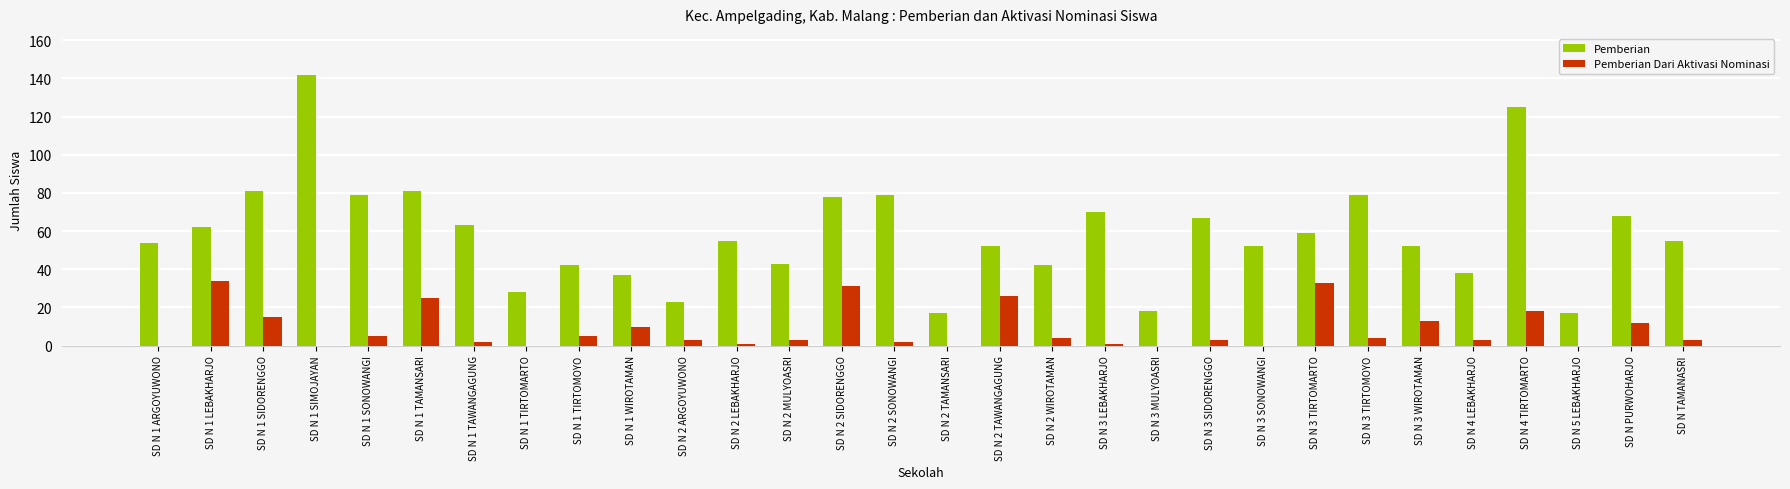

Are the bars grouped side by side (vs. stacked)?

Yes